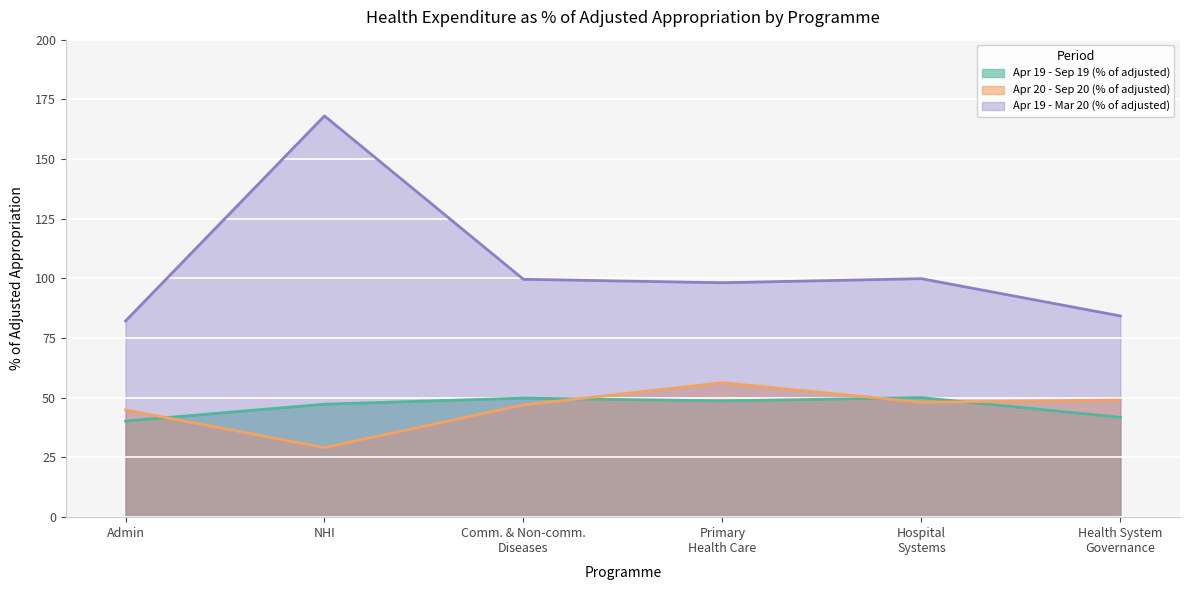

How many data points in Apr 19 - Mar 20 (% of adjusted) are above 99?

3